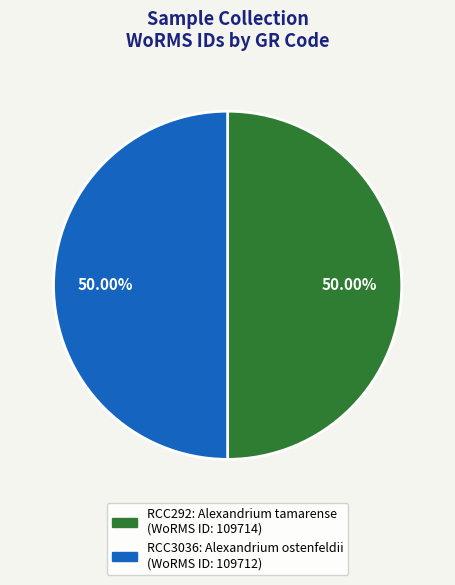

What percentage do RCC3036 and RCC292 together represent?

100.0%